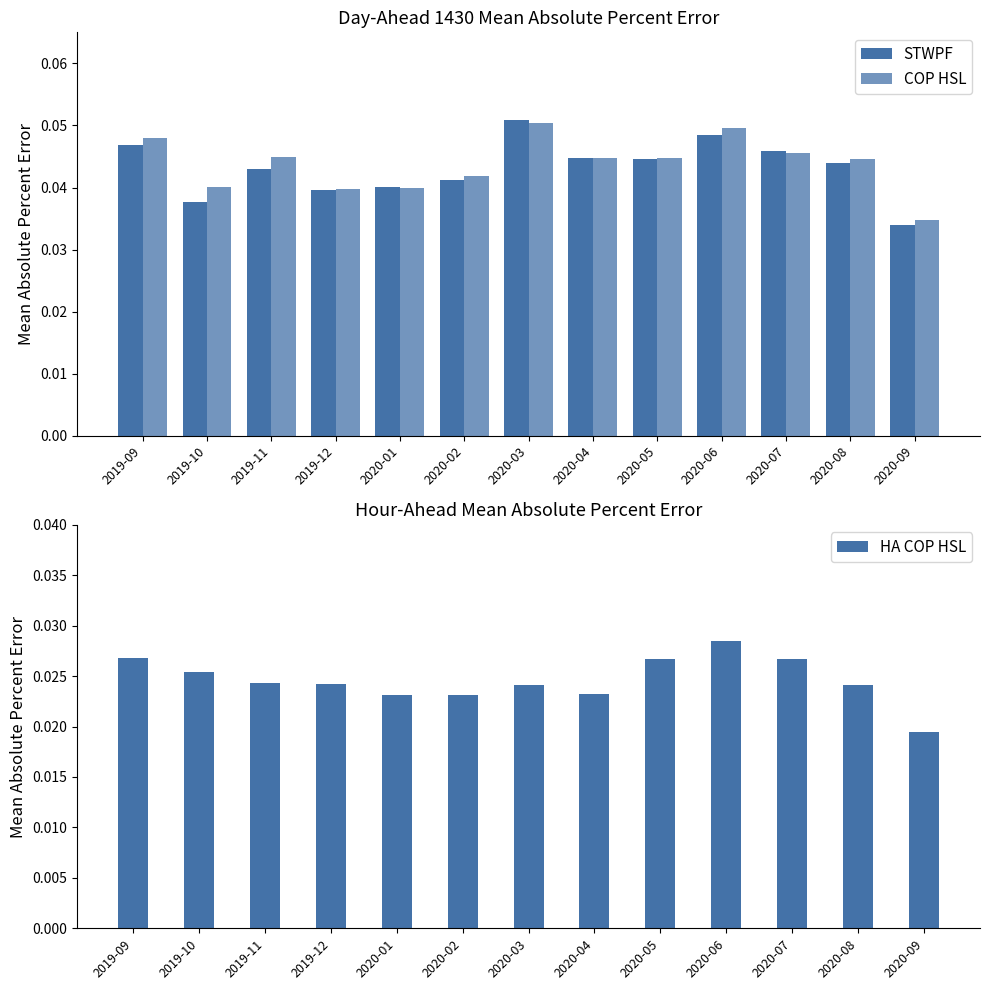

What is the sum of the COP HSL values at 2020-03 and 2019-11?

0.1